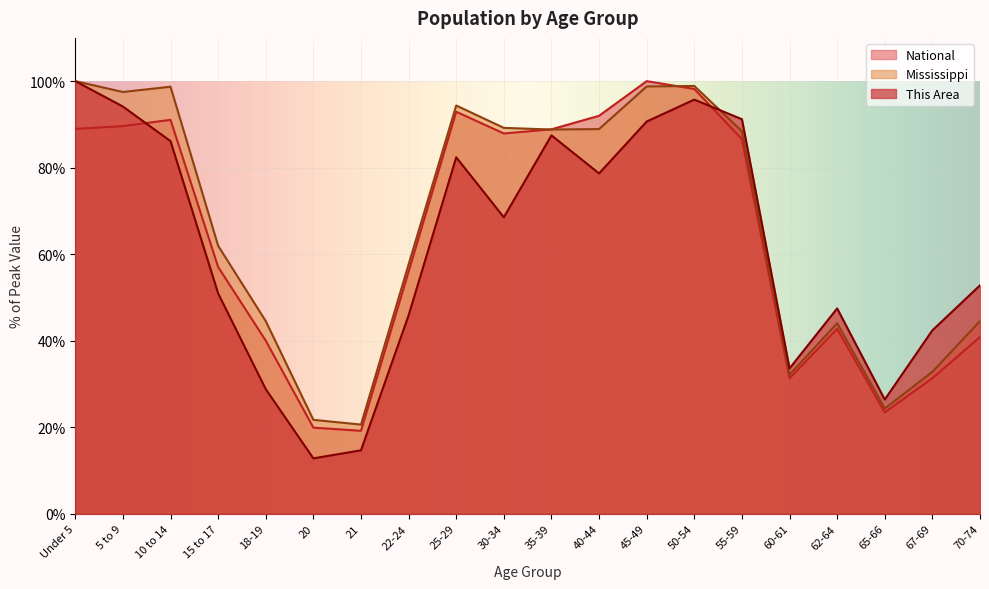

How many interior local peaks does the National series have?

4